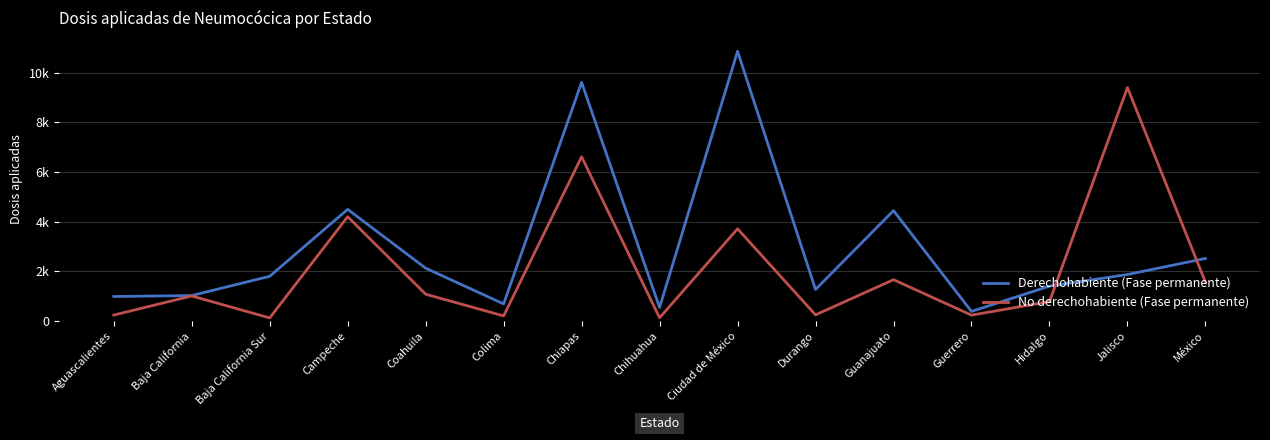

Which category has the lowest value in the No derechohabiente (Fase permanente) series?

Baja California Sur